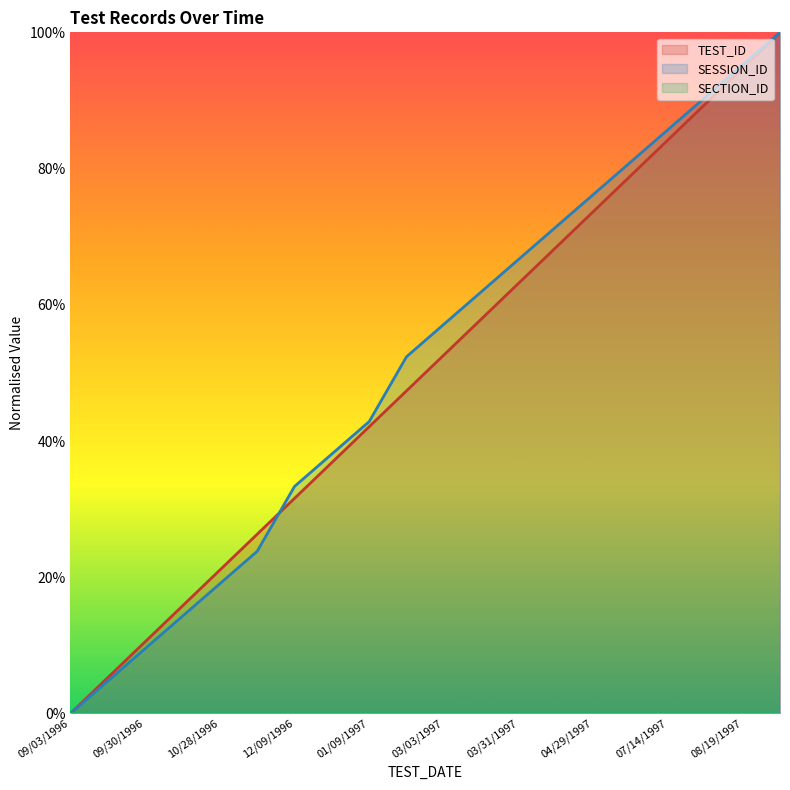

Which series has the largest range (max minus min)?

TEST_ID